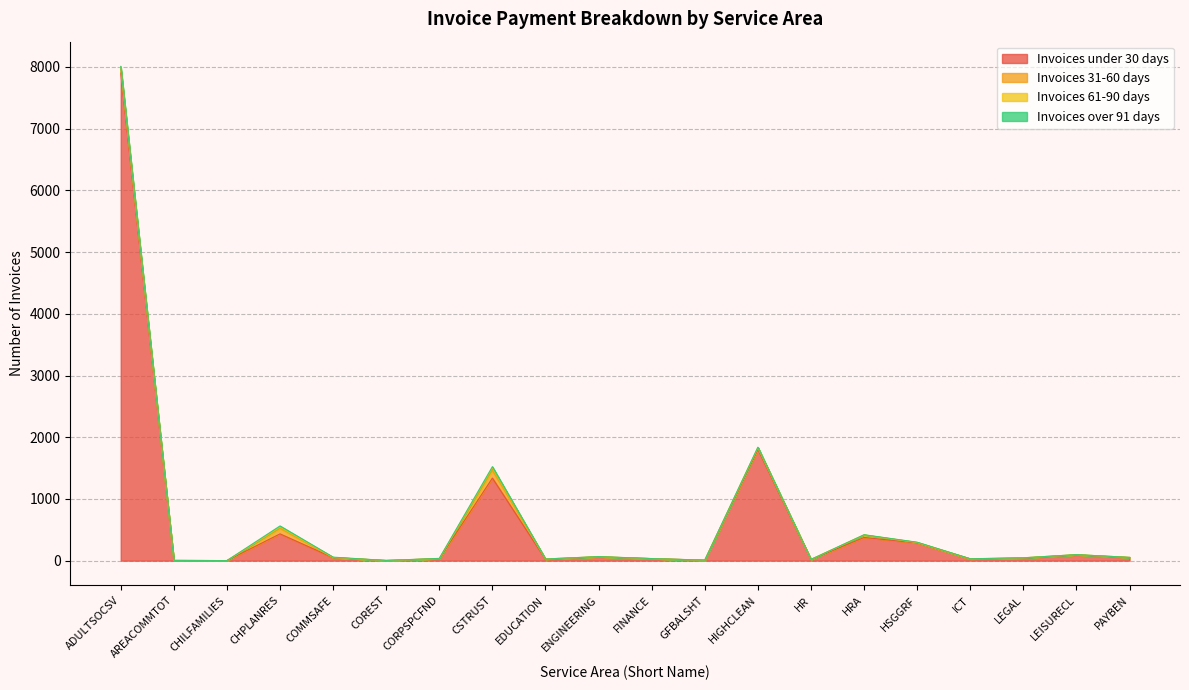

Which category has the lowest value in the Invoices 31-60 days series?

CHILFAMILIES